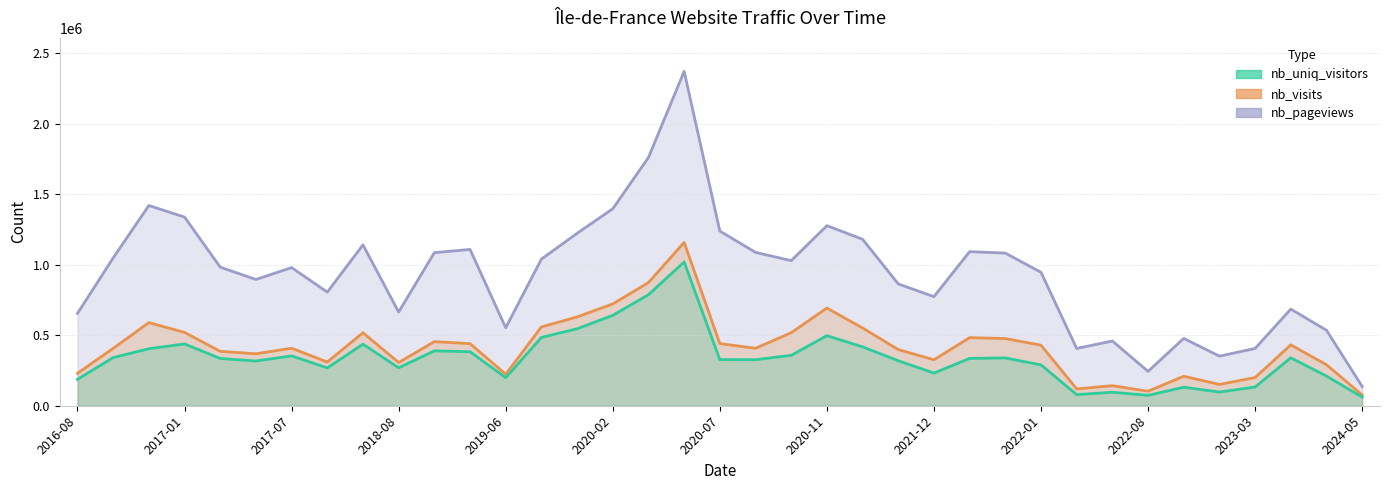

What is the difference between the second highest and second lowest values in the nb_pageviews series?

1517095